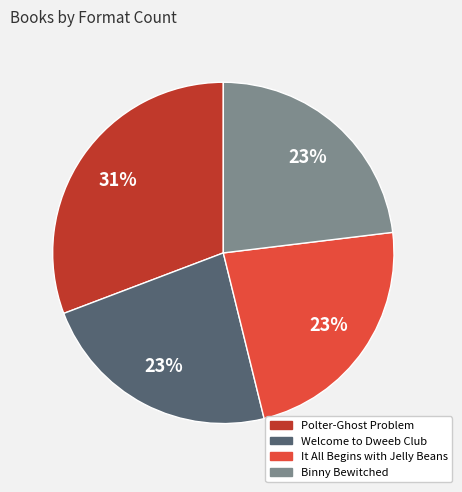

The Welcome to Dweeb Club slice represents 31% of the pie. True or false?

False